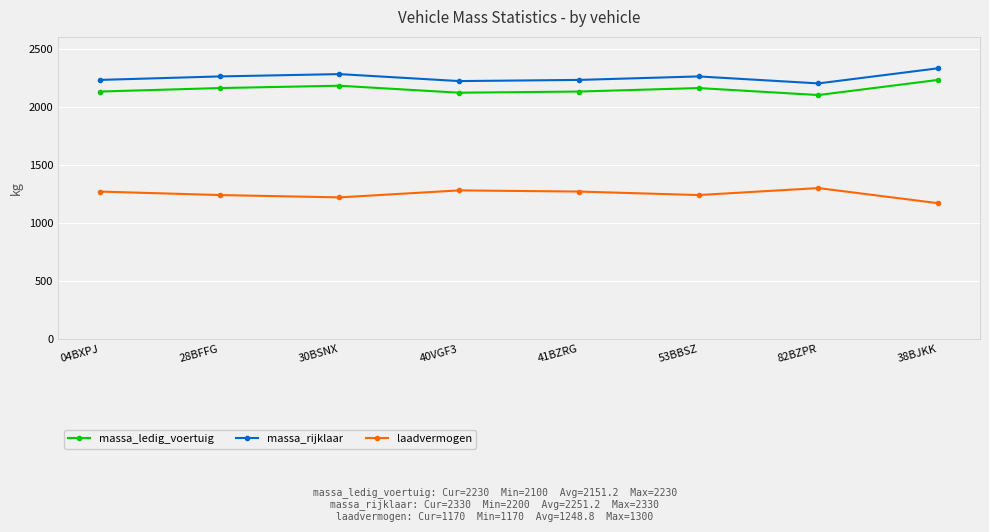

Does the chart display data point markers on the line(s)?

Yes